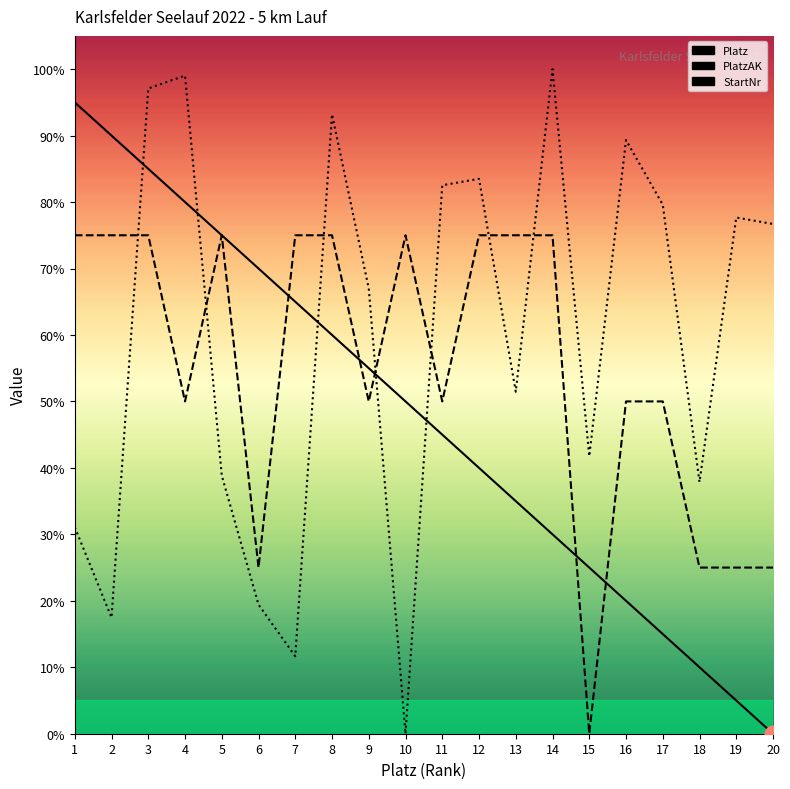

Which series has the largest total across all categories?

StartNr